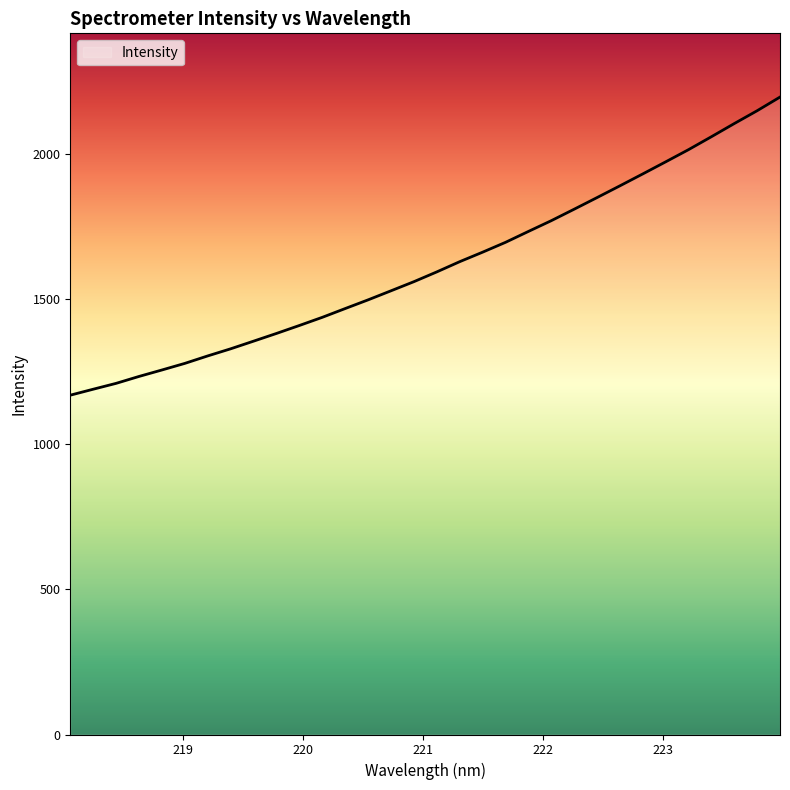

What is the greatest value displayed?

2196.0